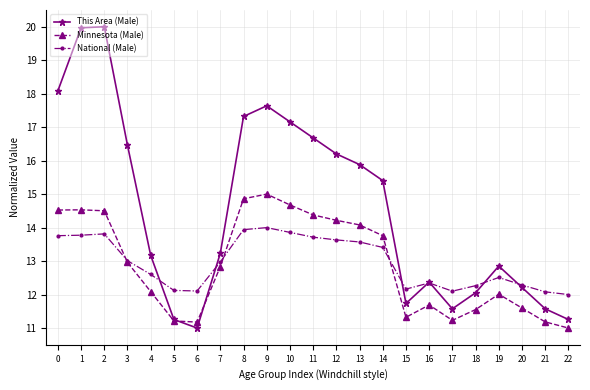

At how many categories does at least one series exceed 16?

9